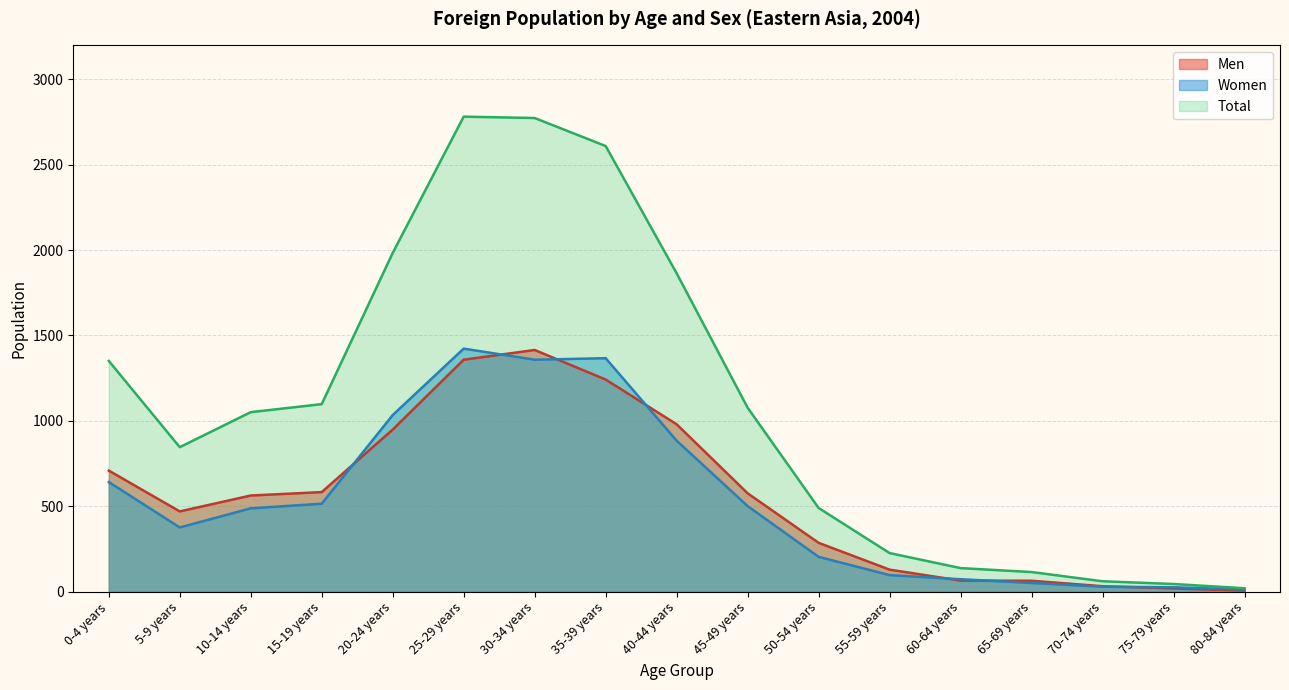

Where is the first local maximum for Total line?

25-29 years